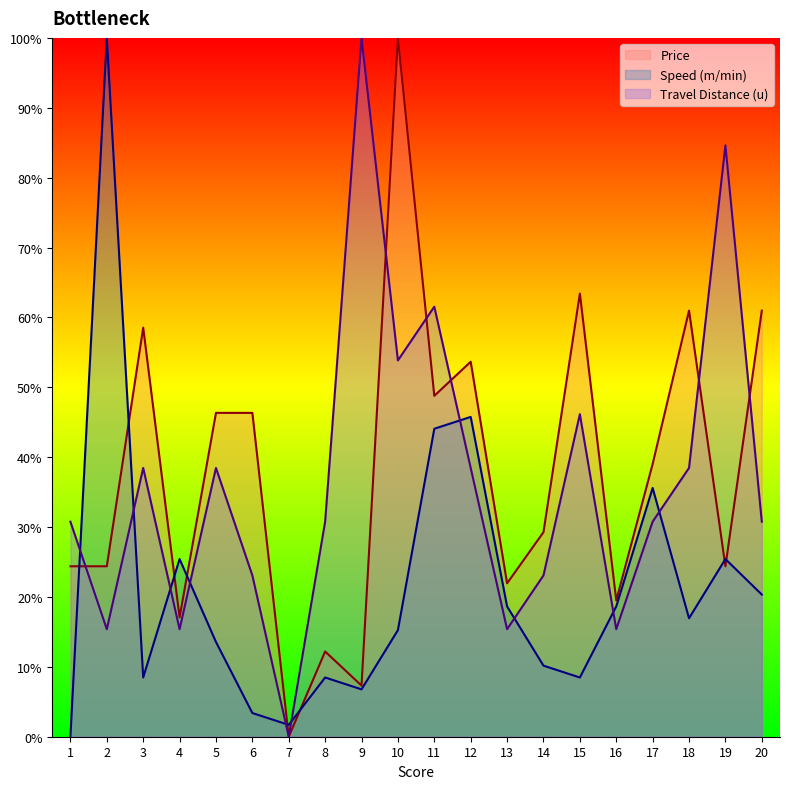

Is it true that Travel Distance (u) equals 7.6 at 6?

False